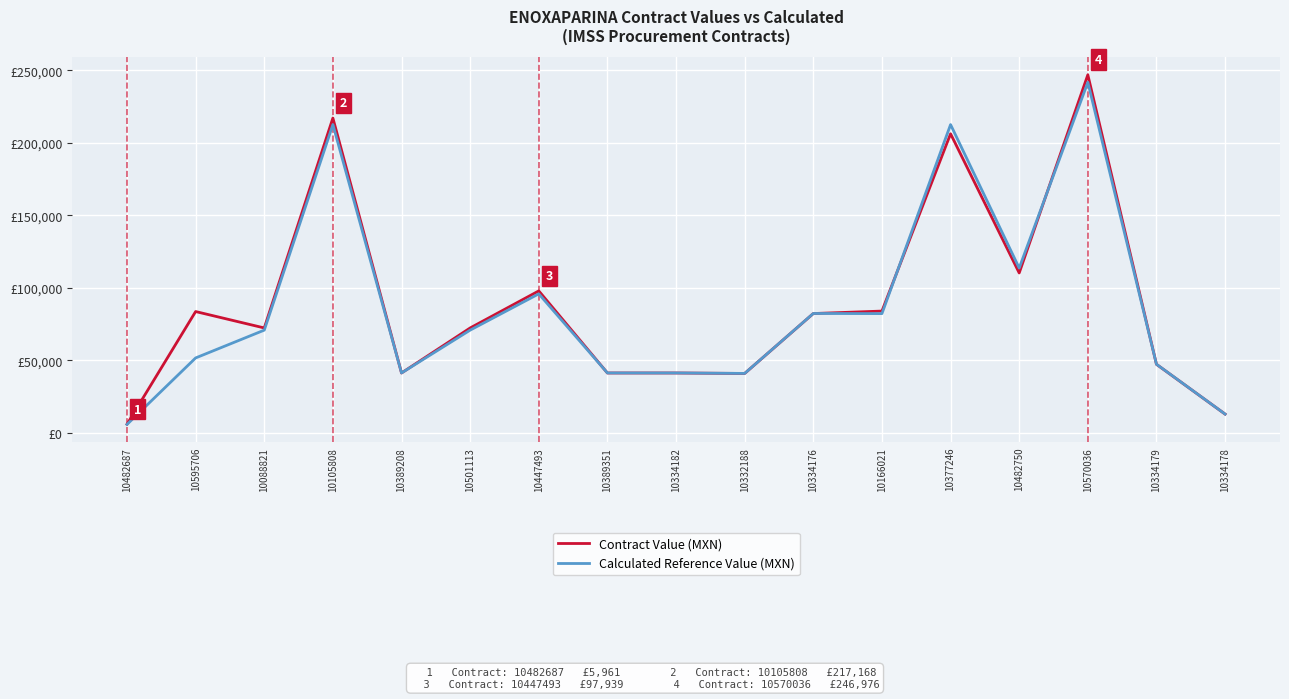

What is the total value across all series at 10447493?

193840.8